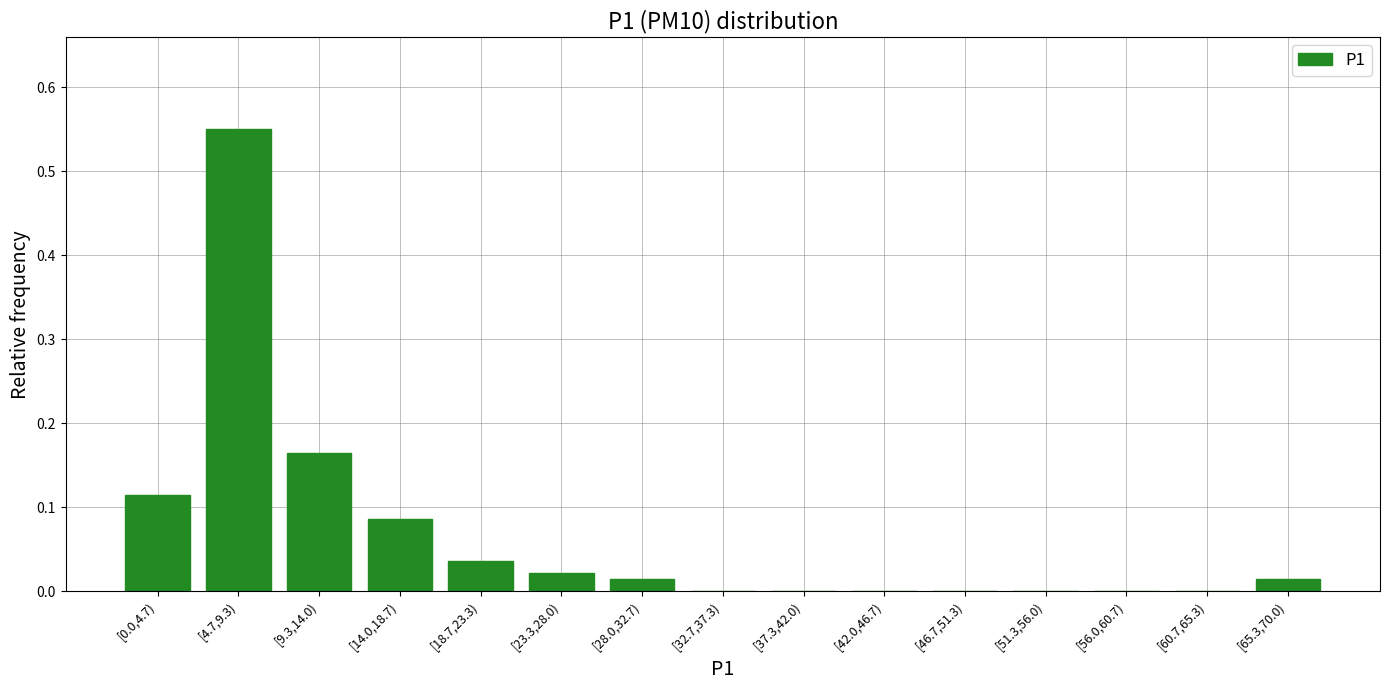

The value at [0.0,4.7) is 0.2. True or false?

False